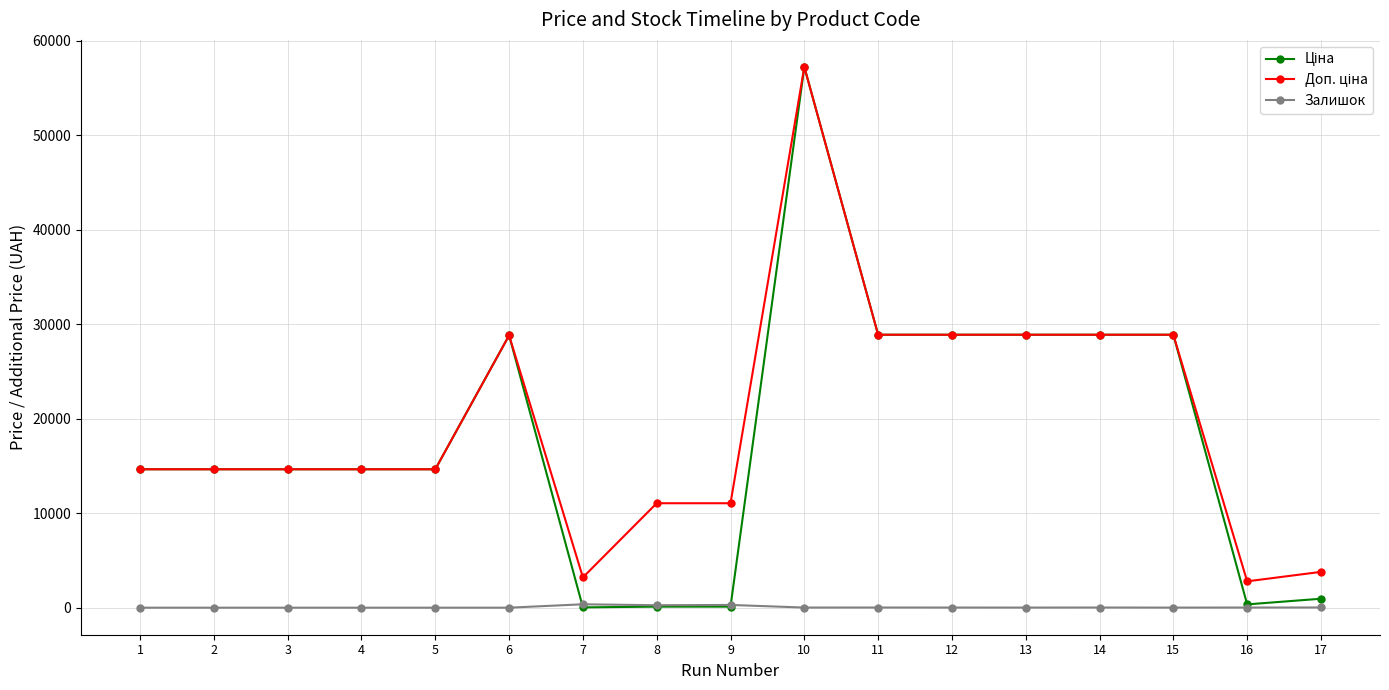

What is the maximum value shown in the chart?

57235.5